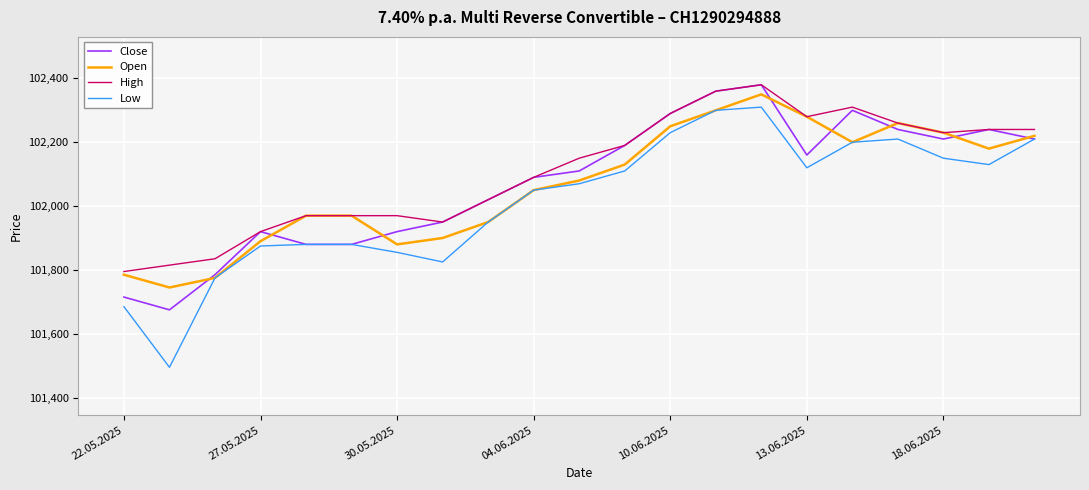

What is the greatest value displayed?

102380